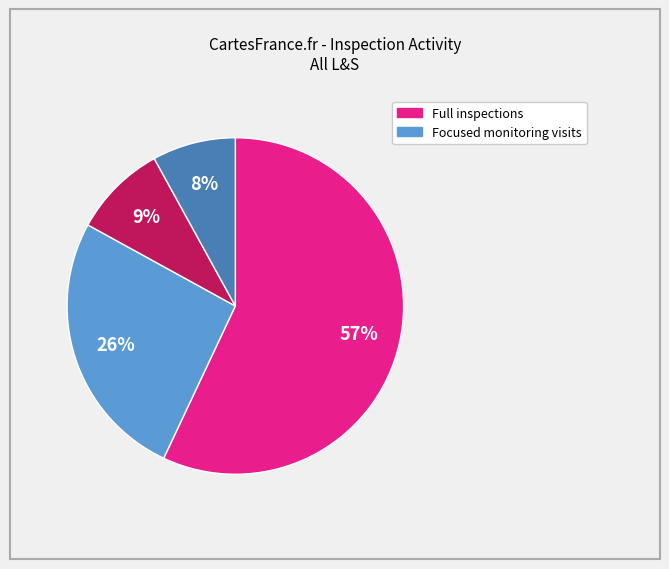

Is there a majority slice in this chart?

Yes